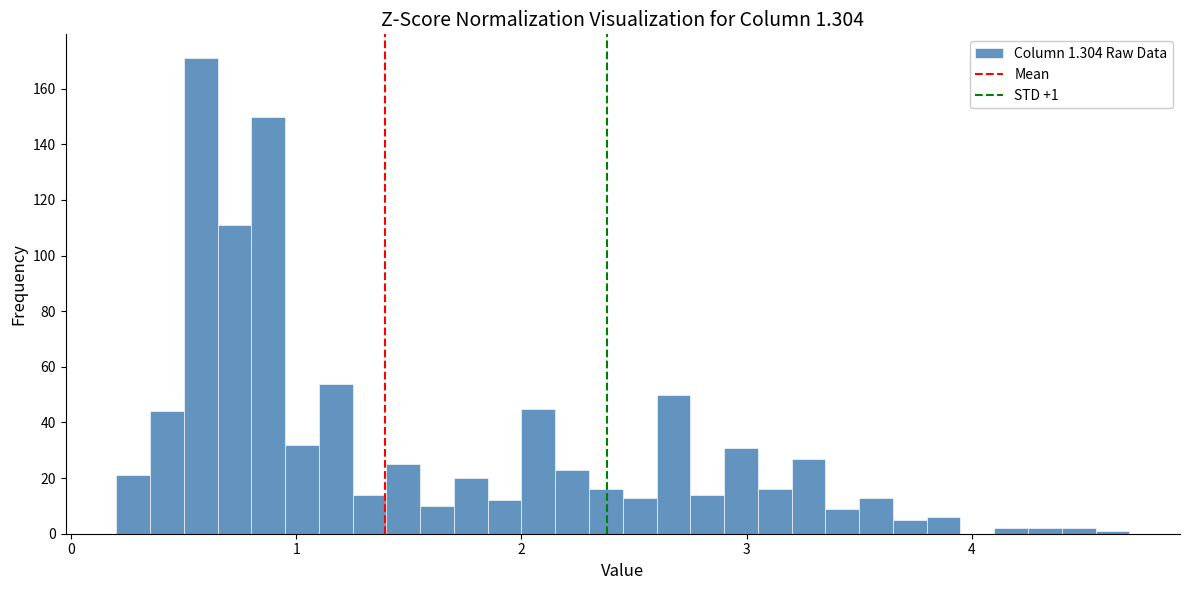

Read against the x-axis, roughly where is the centre of the tallest bar?

0.6